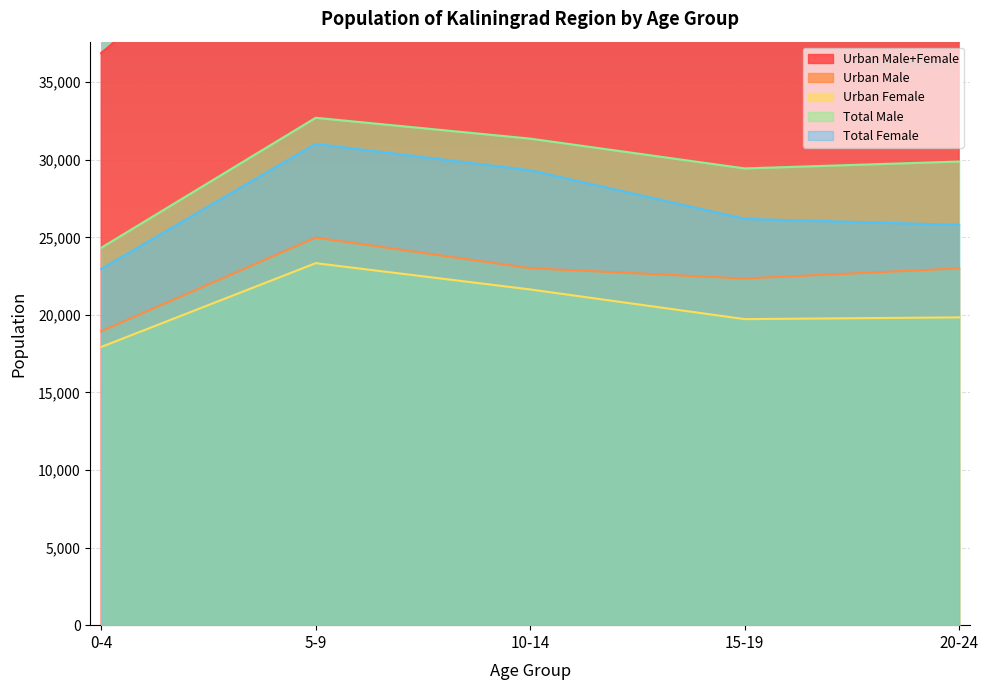

What is the spread (max minus min) of values at 0-4?

18947